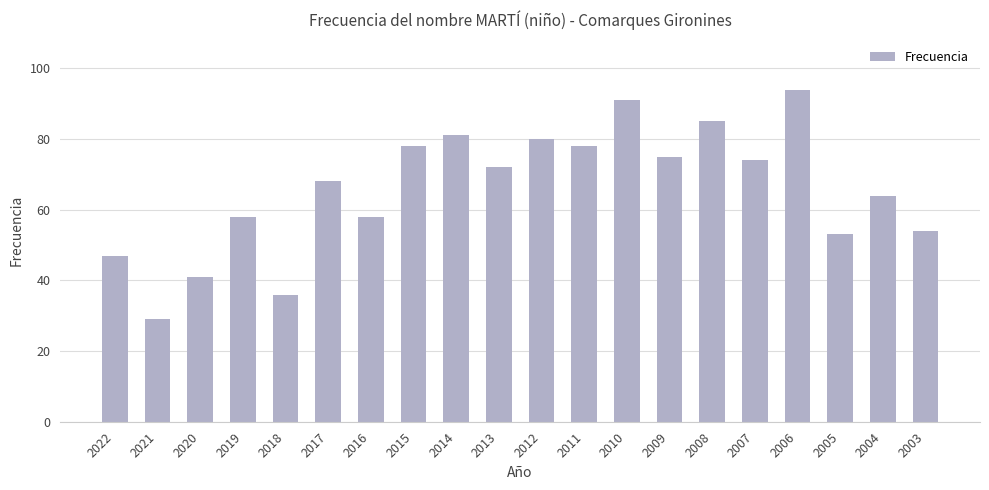

What is the smallest value displayed?

29